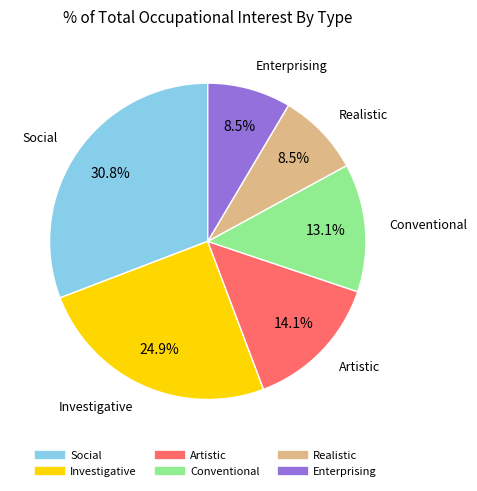

Which slice is the largest?

Social